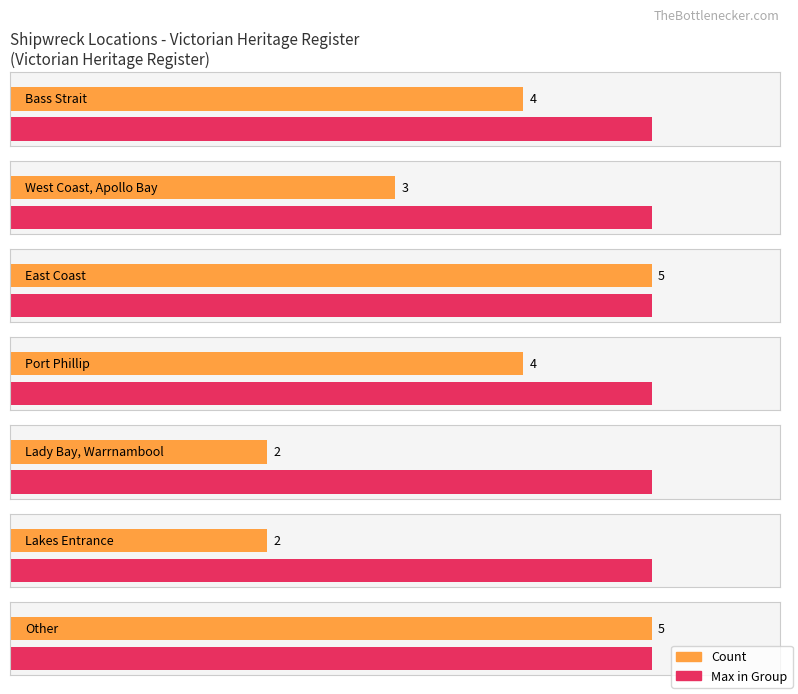

How many data points are less than 4?

3